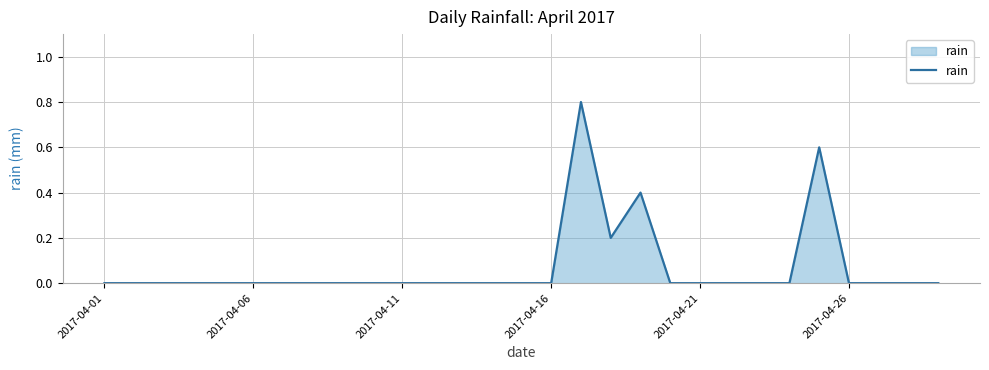

What is the greatest value displayed?

0.8